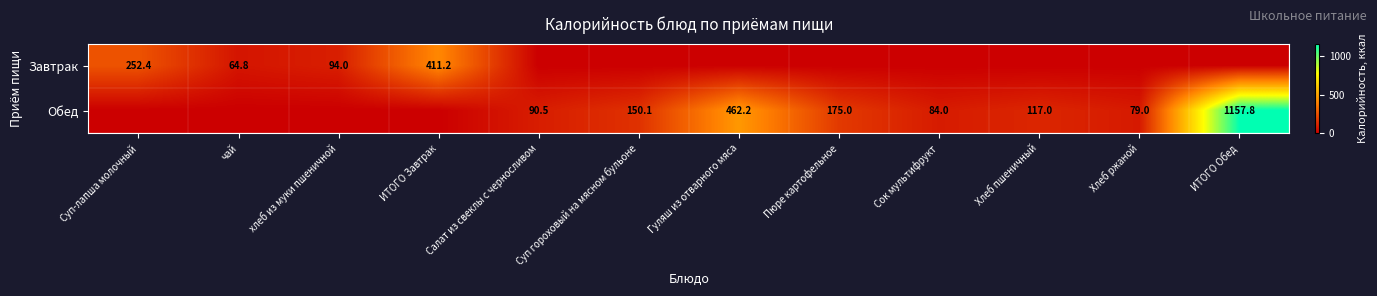

What is the difference between the Обед values at Хлеб пшеничный and Гуляш из отварного мяса?

345.2